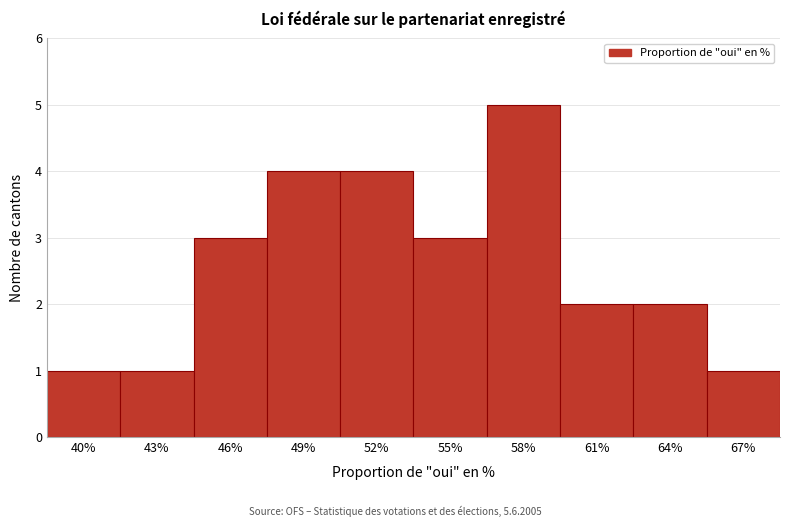

Reading left to right, transcribe all the data shown in this chart.

1	1	3	4	4	3	5	2	2	1